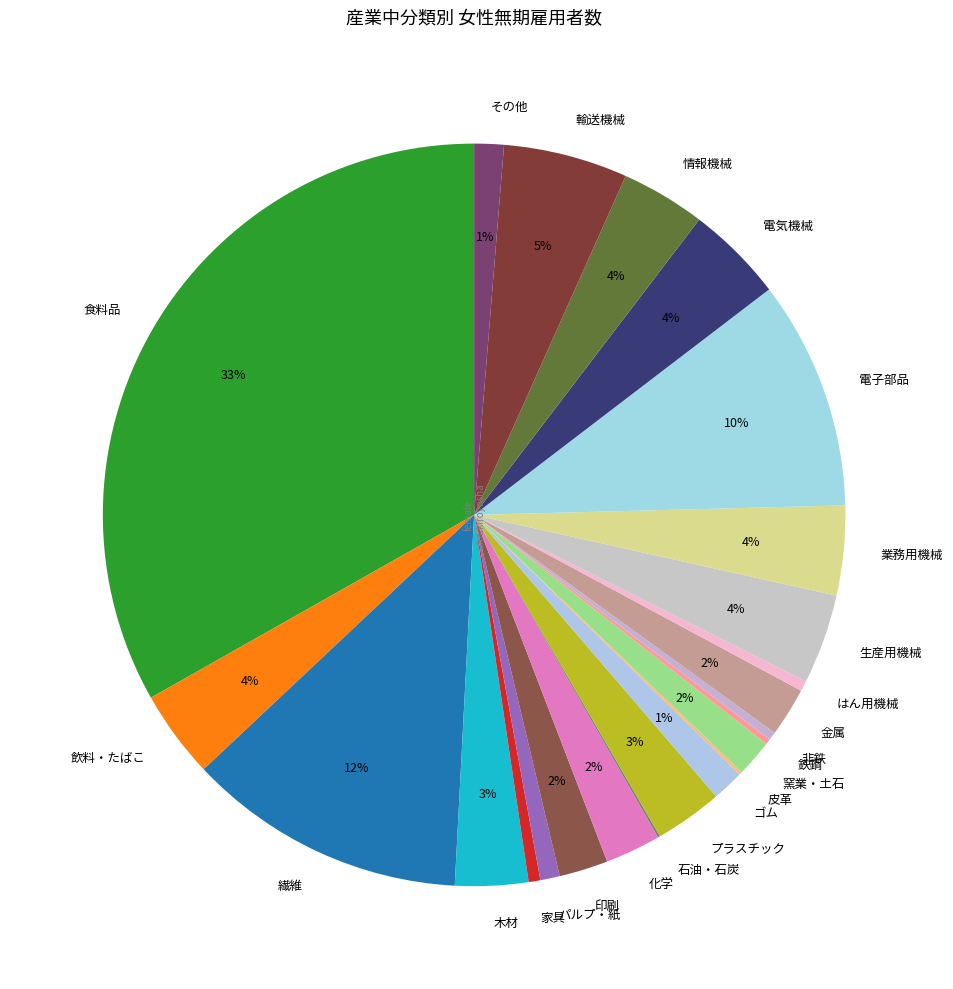

To the nearest percent, what is the difference between the プラスチック and はん用機械 slice percentages?

3%